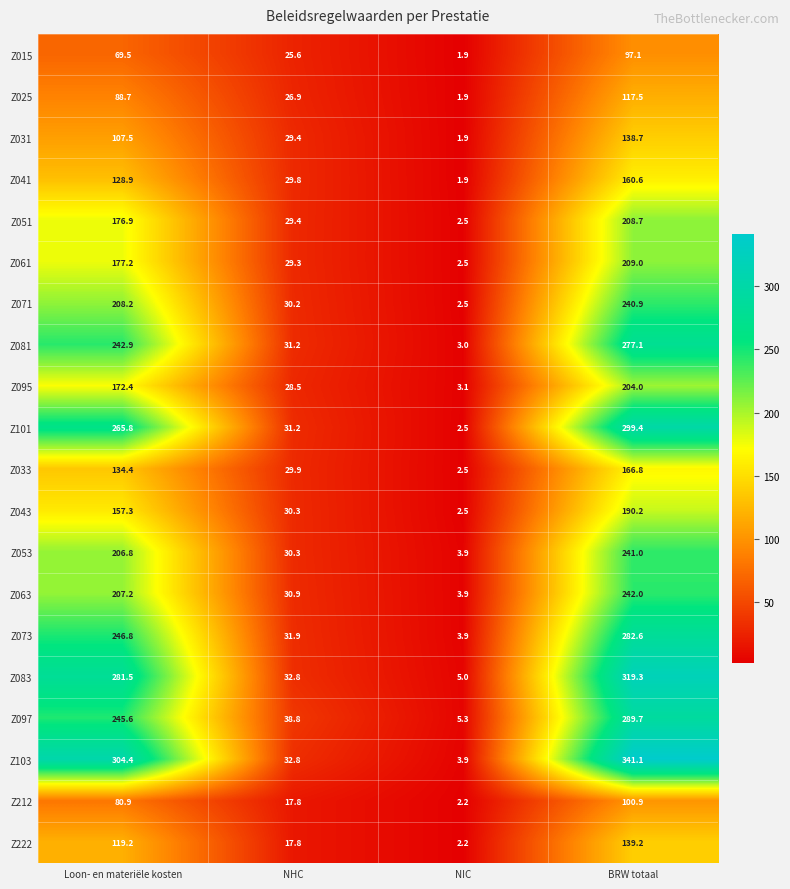

Where does the Z083 series first go above 281?

Loon- en materiële kosten